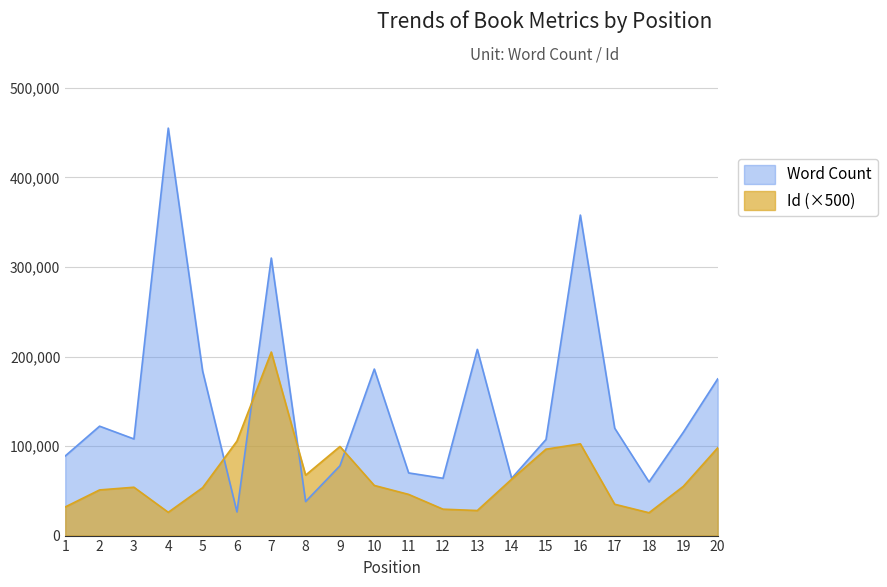

What is the difference between the highest and lowest values at 17?

85000